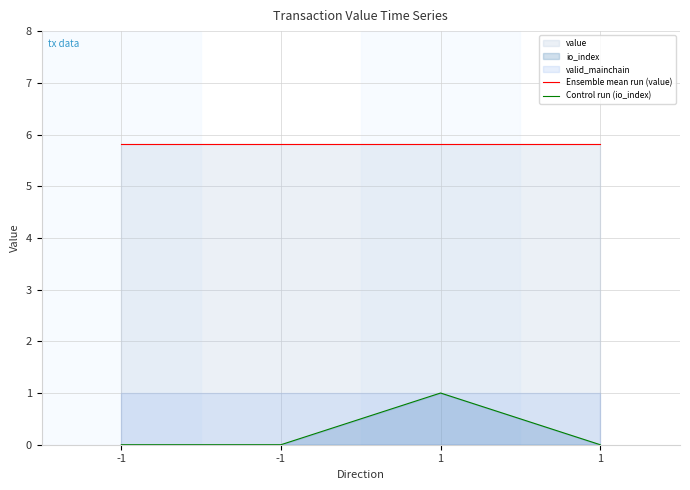

How many interior local peaks does the Control run (io_index) series have?

1